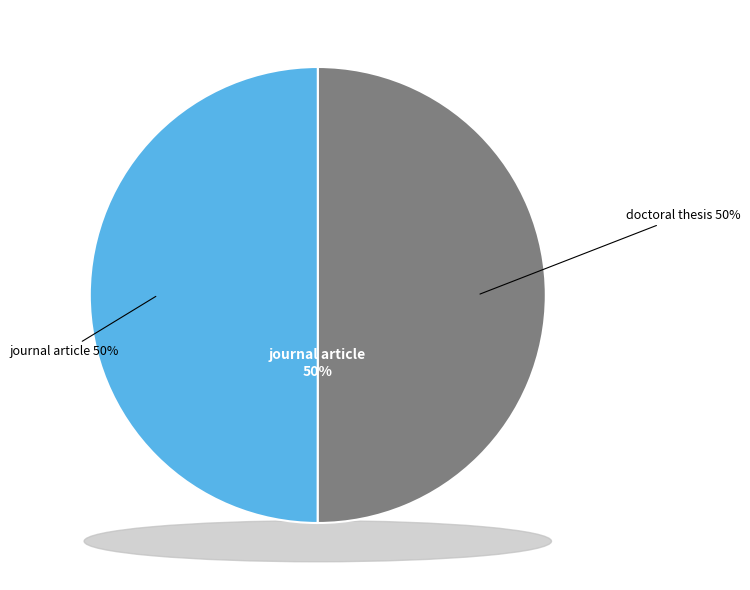

What percentage is the journal article slice, to the nearest percent?

50%